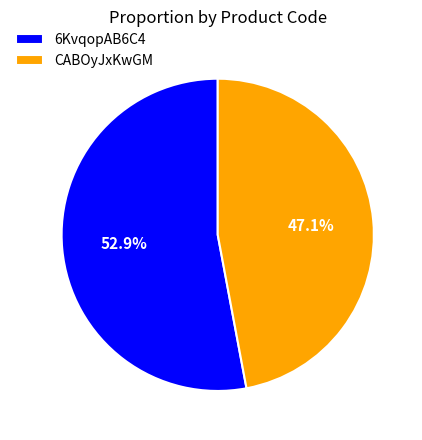

What percentage do CABOyJxKwGM and 6KvqopAB6C4 together represent?

100.0%